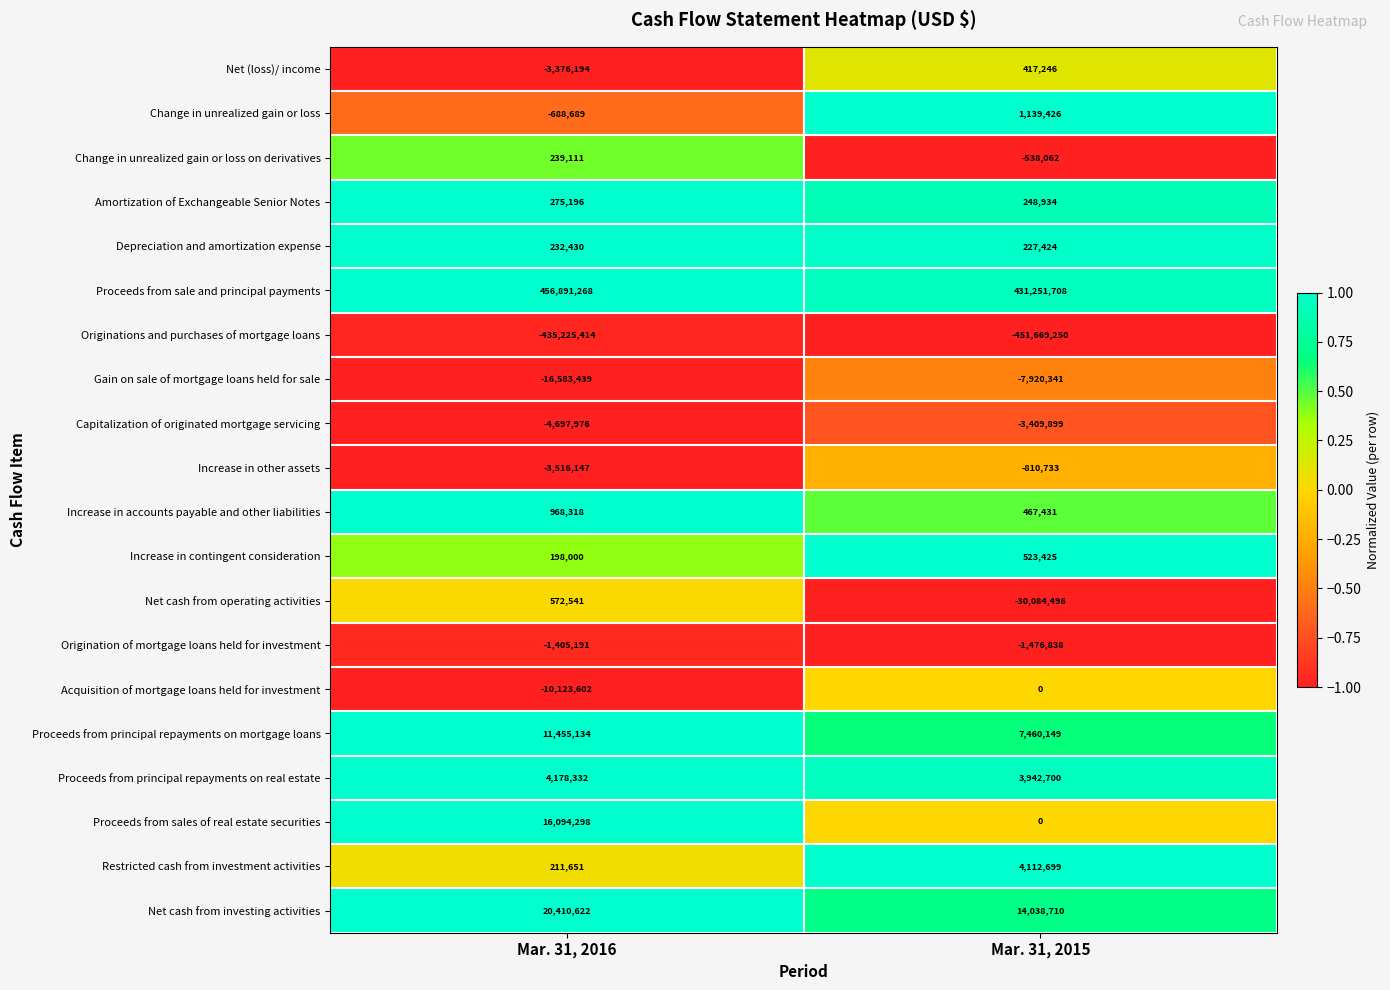

Which series has the widest spread of values?

Net cash from operating activities